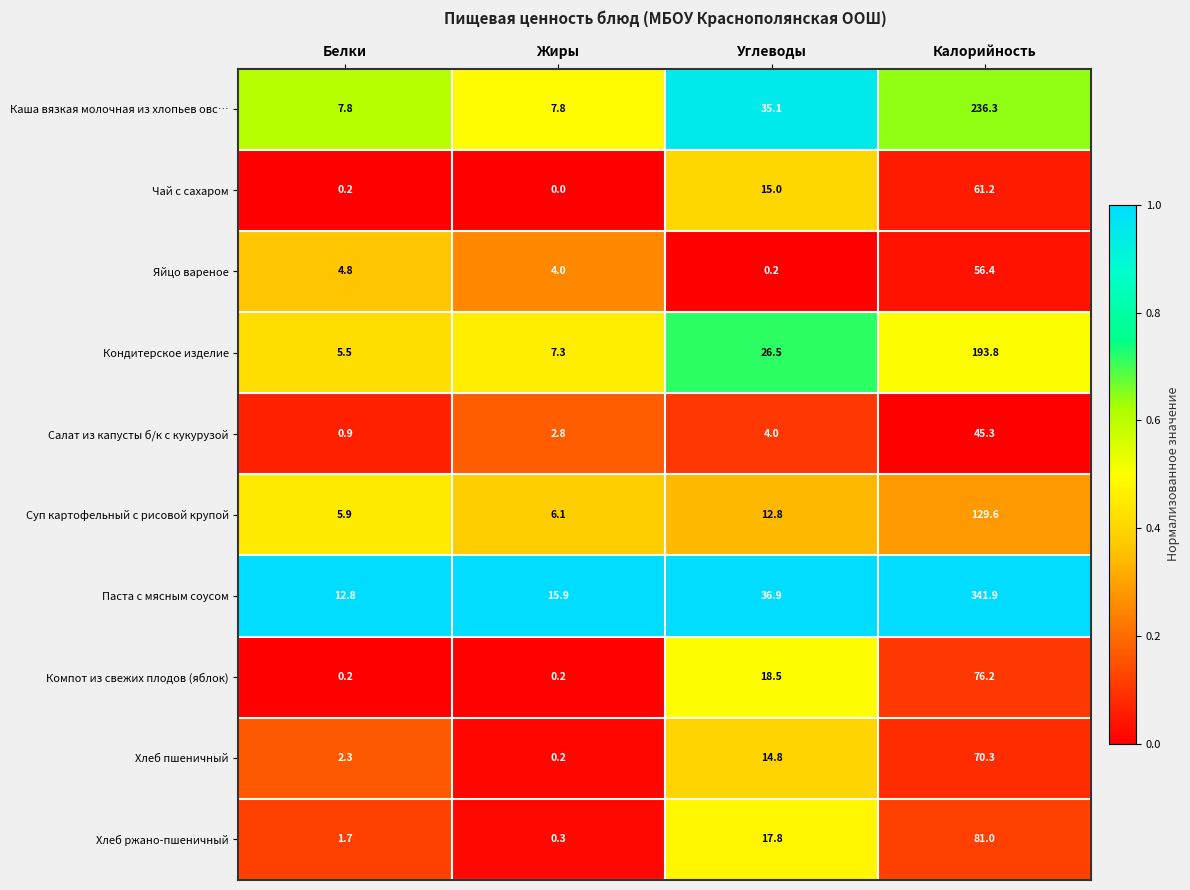

Read the Компот из свежих плодов (яблок) value at Калорийность.

76.2